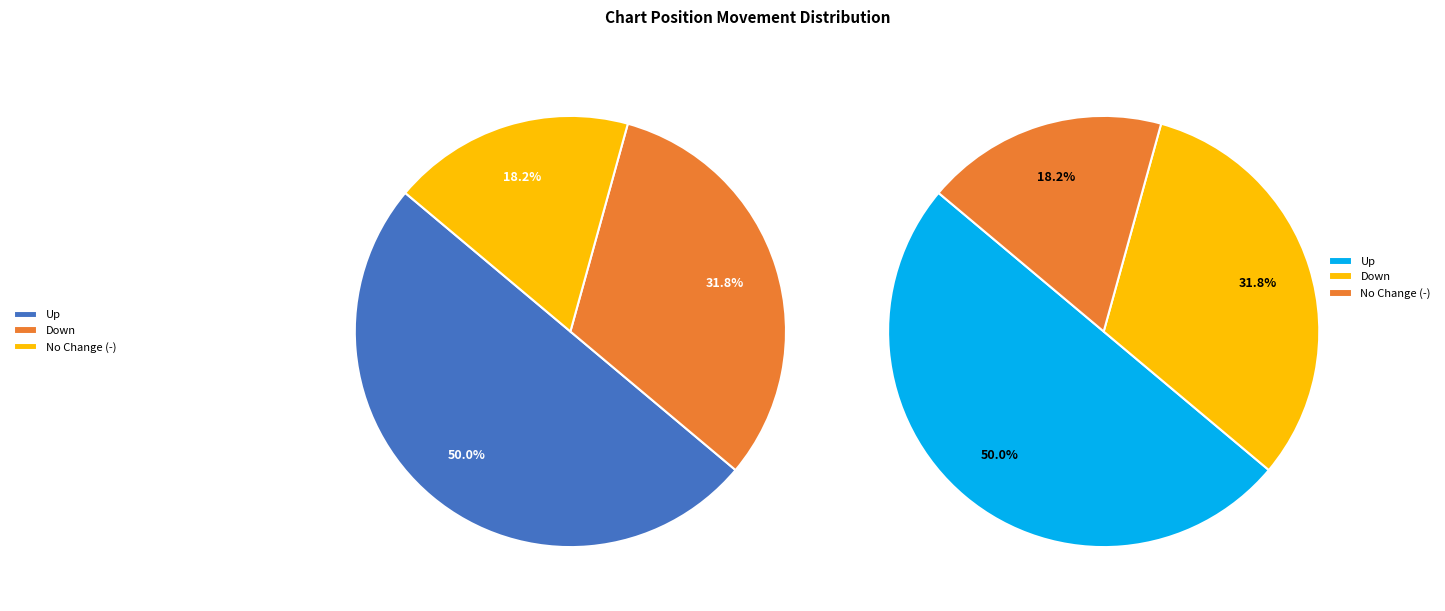

To the nearest percent, what percentage of the pie is up?

50%